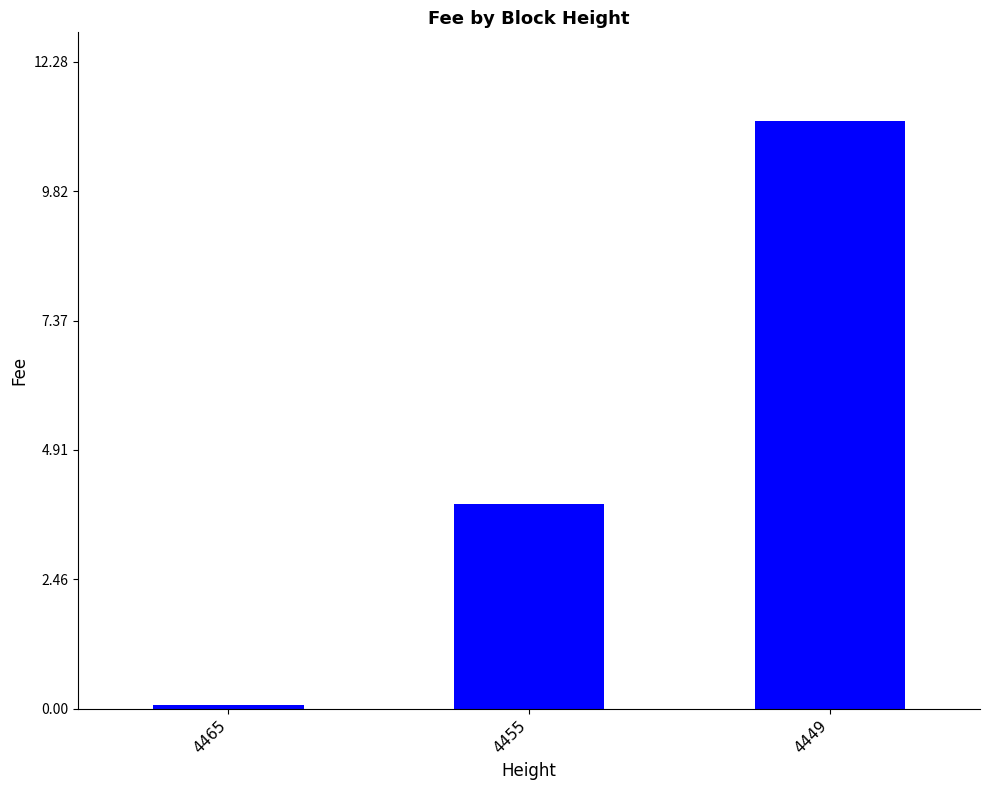

List the labels in order of value, largest first.

4449, 4455, 4465